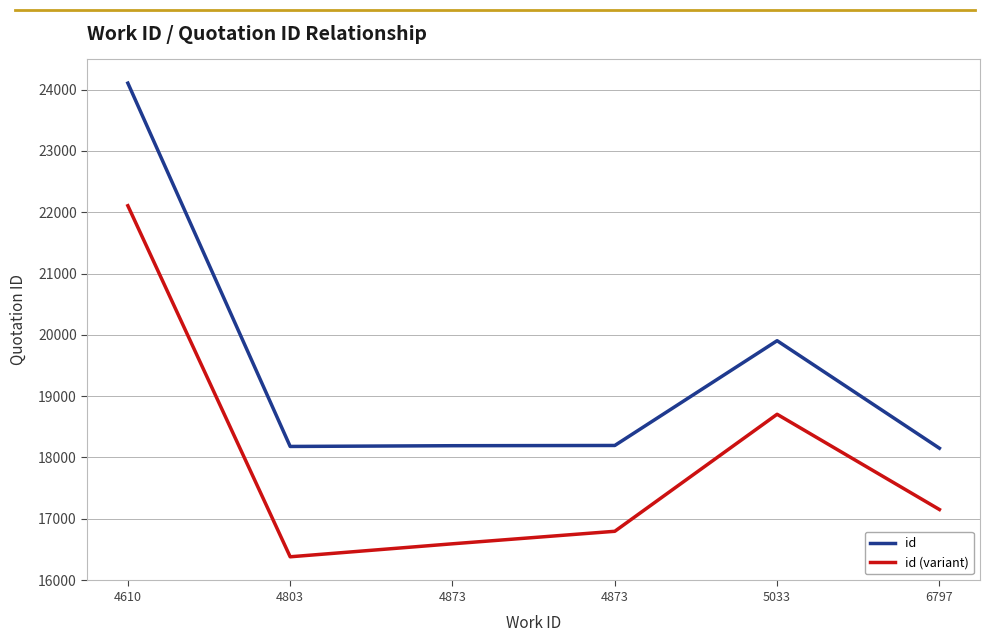

The id series shows 19904 at 5033. True or false?

True